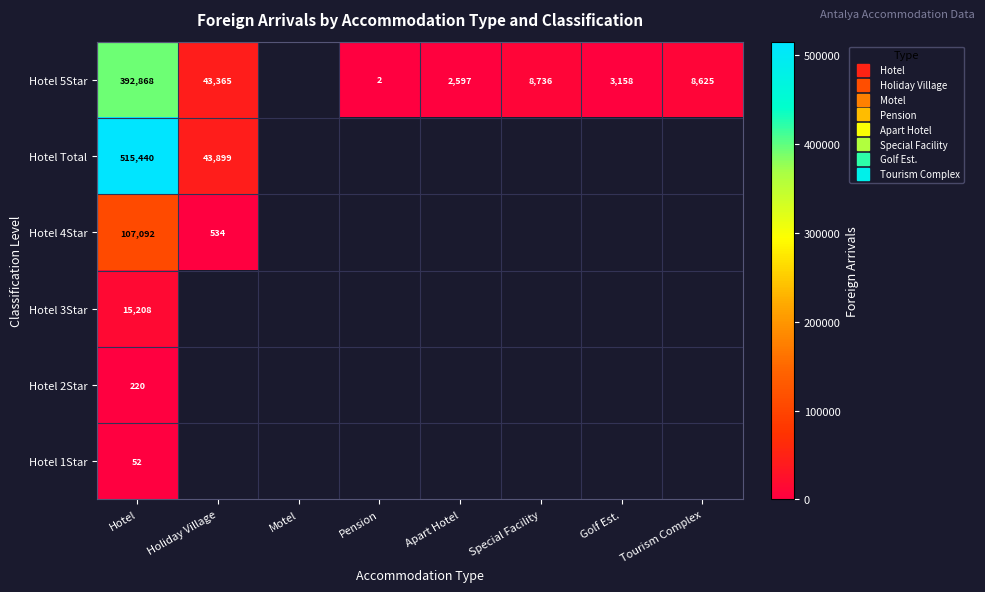

At which category does the chart reach its minimum across all series?

Pension